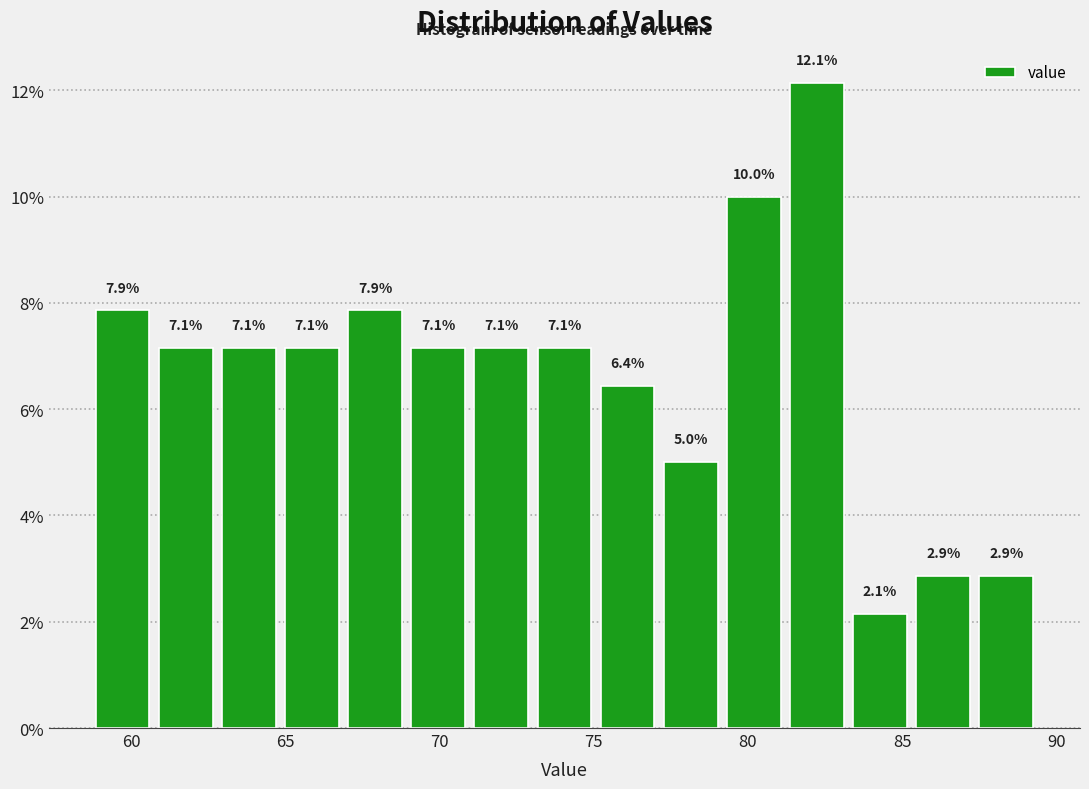

What is the height of the bar covering 77.0 to 79.0 on the x-axis? The bar edges are not printed on the chart, so give them approximately, as read against the axis.

5.0